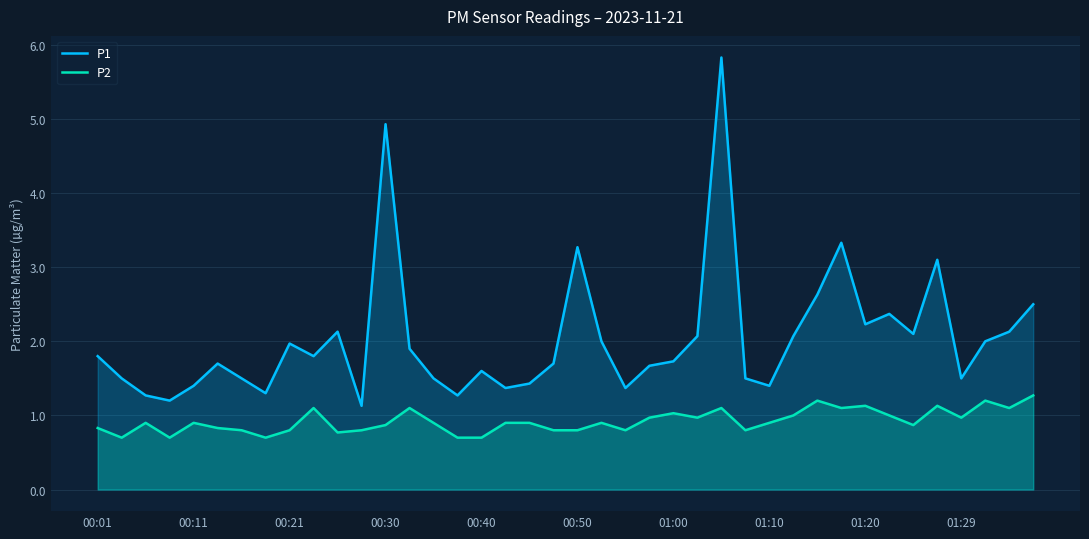

What is the sum of all P1 values?

81.2